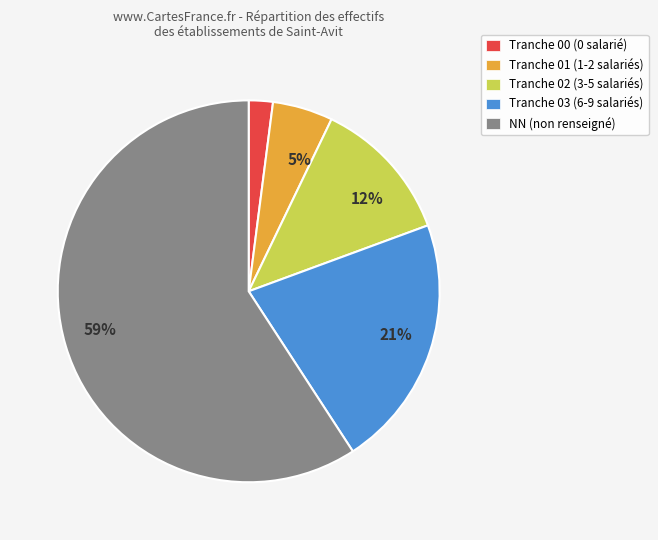

To the nearest percent, what is the average slice percentage?

20%